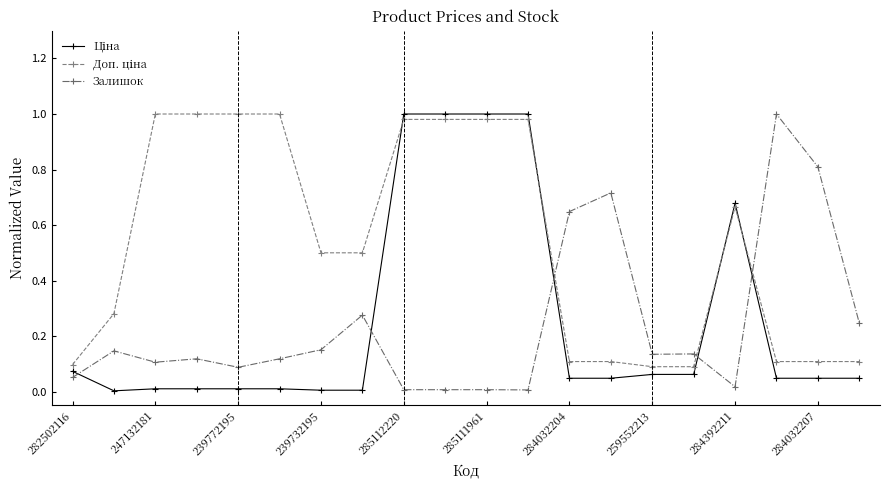

How many times do Залишок and Ціна cross each other?

5